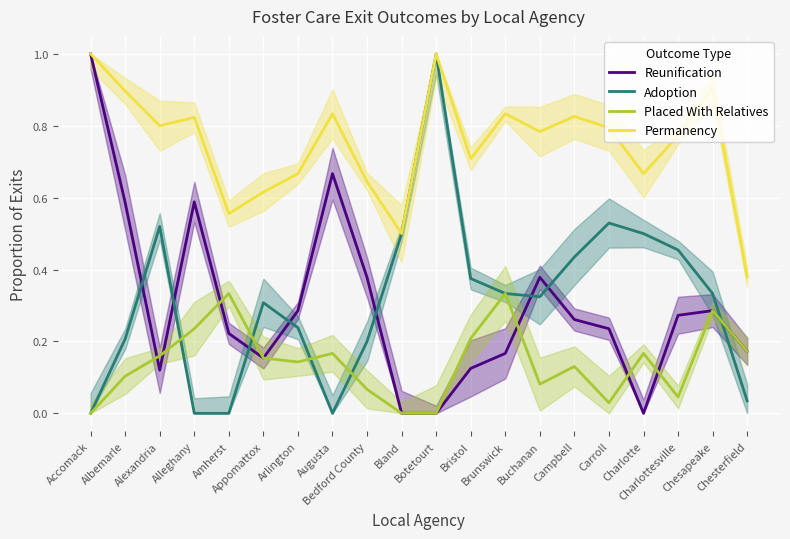

What is the difference between the highest and lowest values at Carroll?

0.8